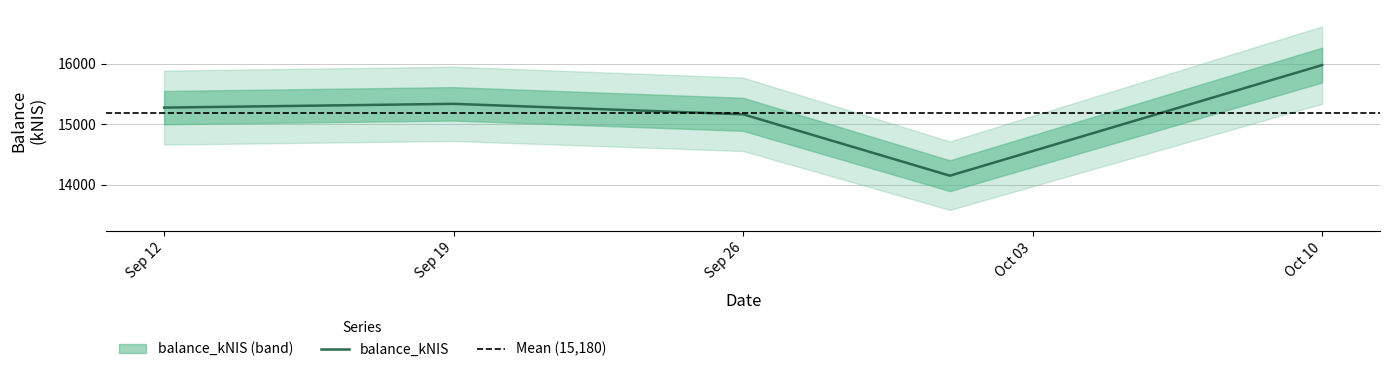

How many lines are shown in the chart?

1